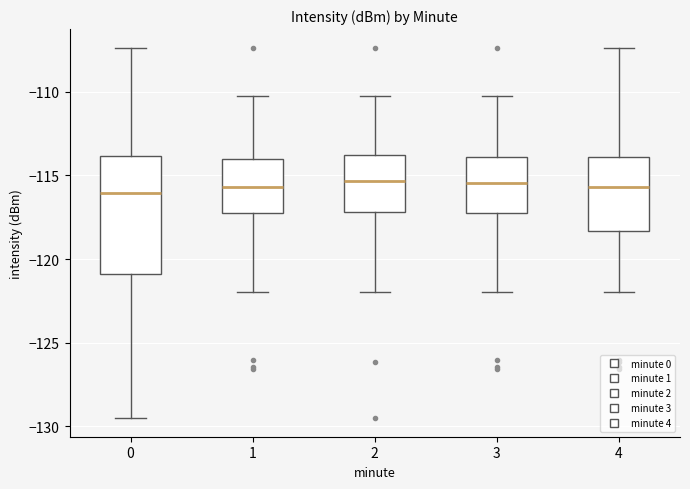

Comparing the boxes themselves (not the whiskers), which one is the tallest?

0